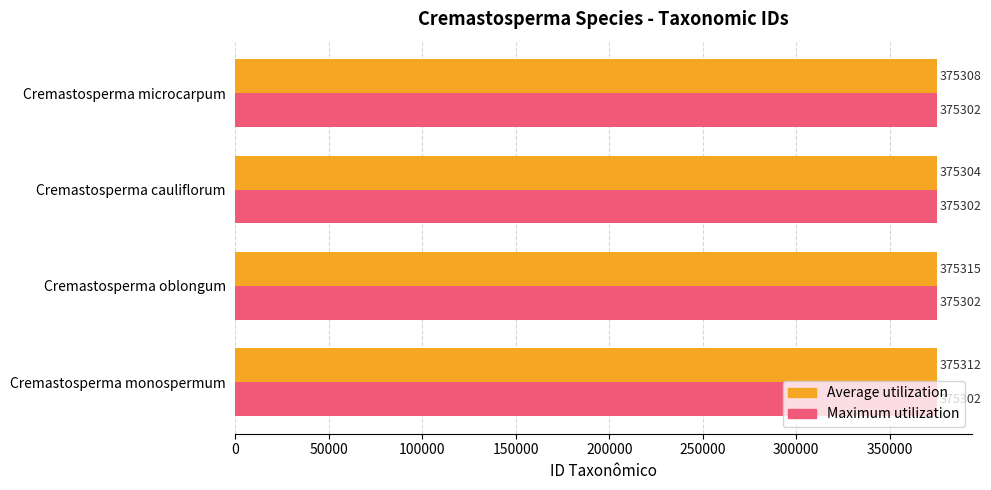

Between Cremastosperma oblongum and Cremastosperma microcarpum, which series saw the biggest shift?

Average utilization